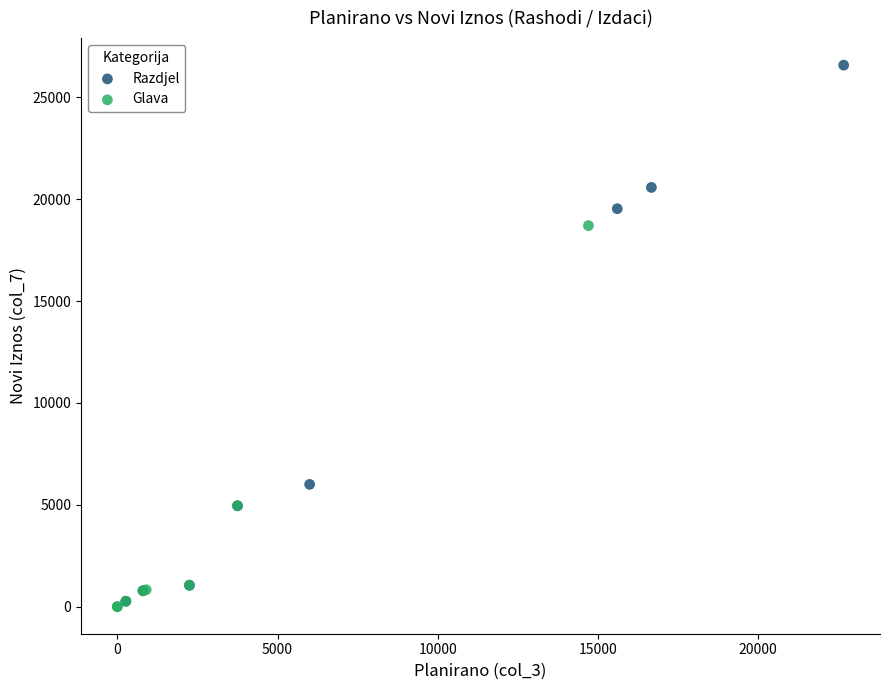

What are all the series names shown in the legend?

Razdjel, Glava